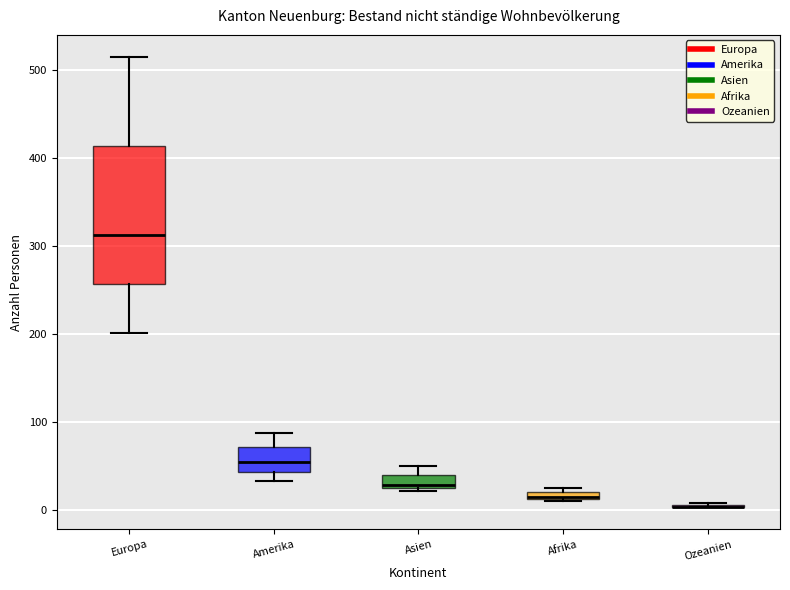

Comparing the boxes themselves (not the whiskers), which one is the tallest?

Europa